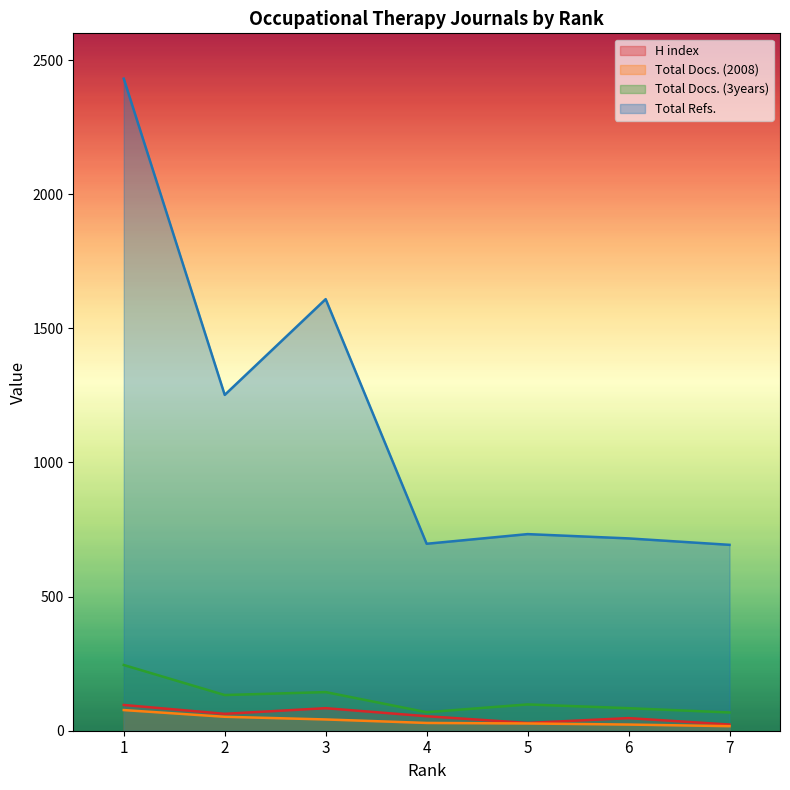

The value of Total Docs. (3years) at 4 is 48. True or false?

False